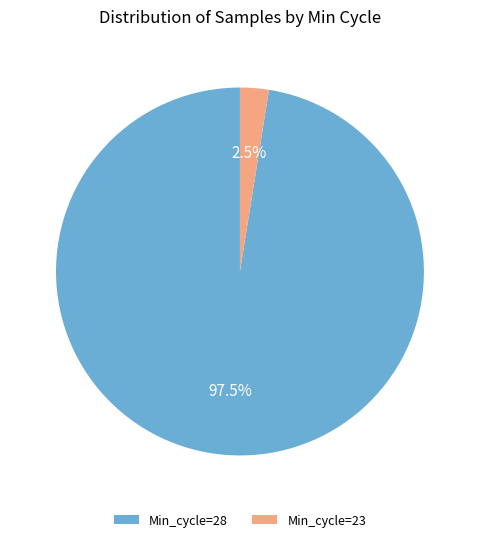

Between Min_cycle=23 and Min_cycle=28, which is larger?

Min_cycle=28